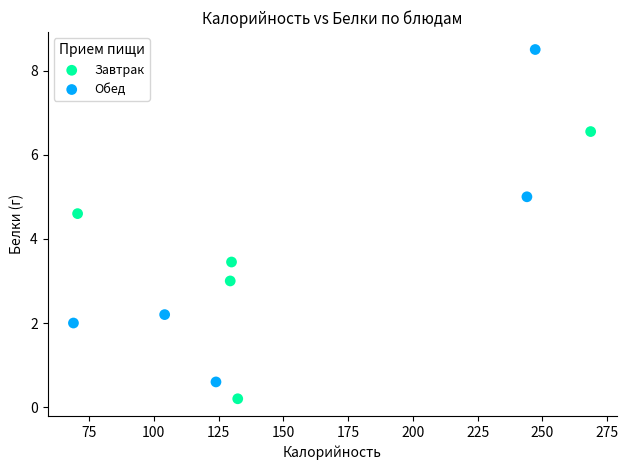

Which series has the largest Y range (max minus min)?

Обед